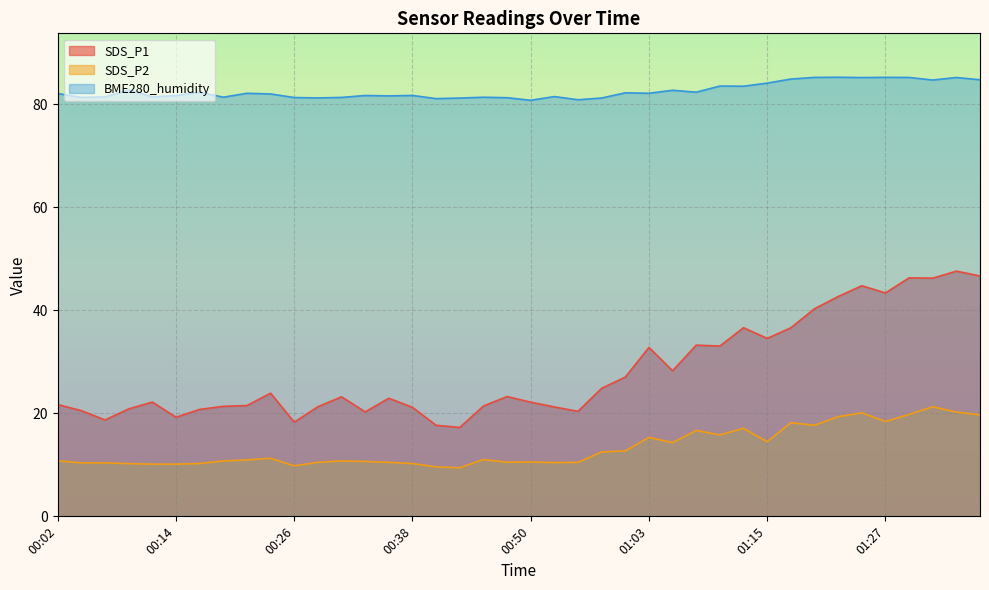

Where is the first local maximum for BME280_humidity?

00:09